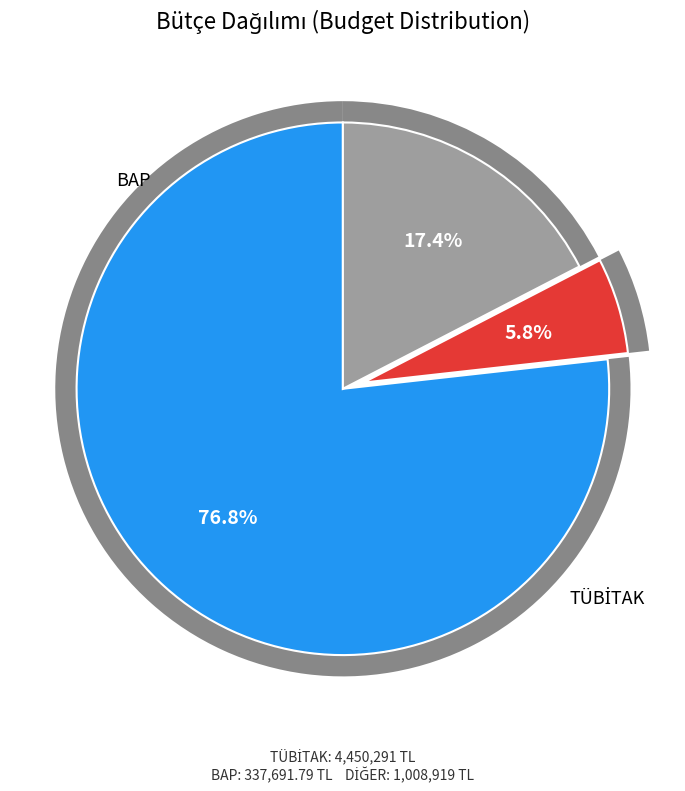

What is the majority slice?

TÜBİTAK